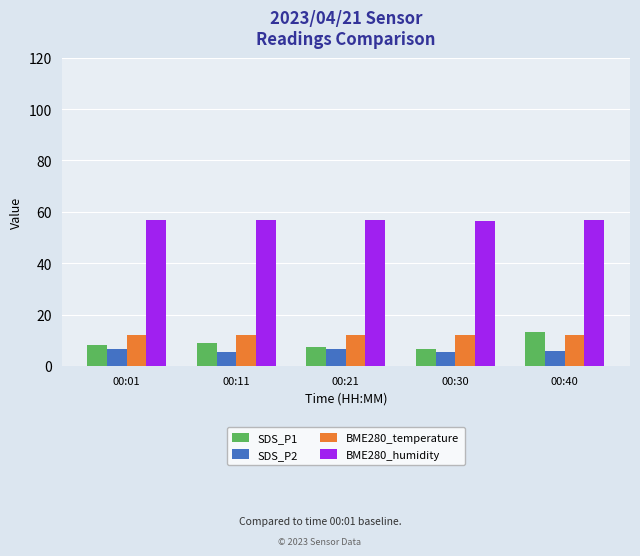

Is the value of BME280_temperature at 00:30 greater than the value of SDS_P1 at 00:11?

Yes